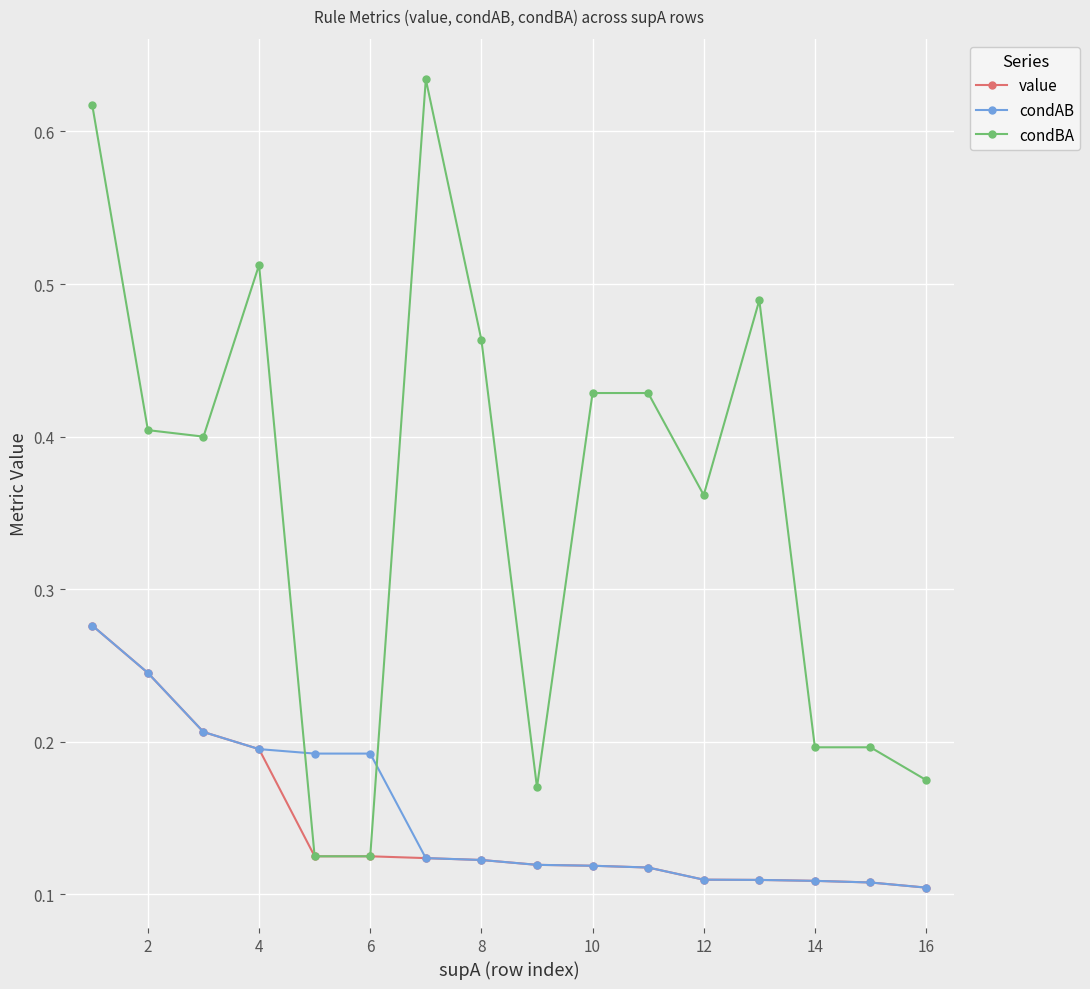

At how many categories does at least one series exceed 0?

16